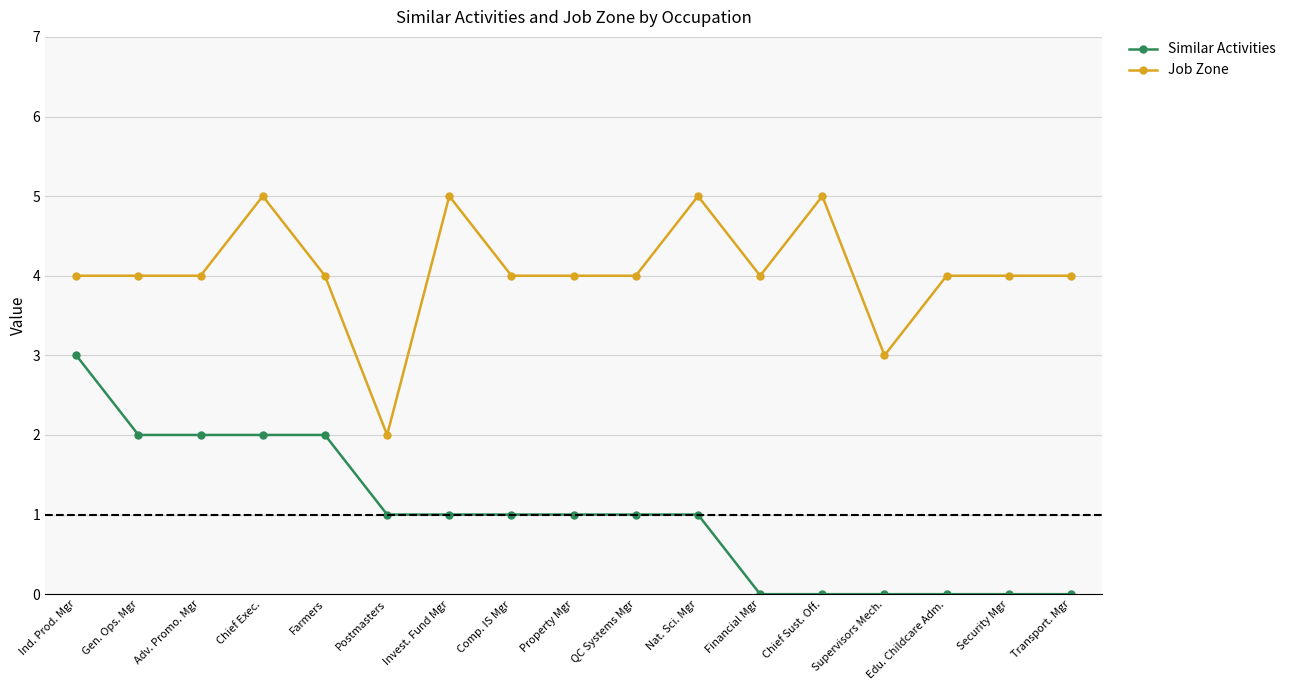

True or false: Job Zone and Similar Activities intersect in this chart.

False